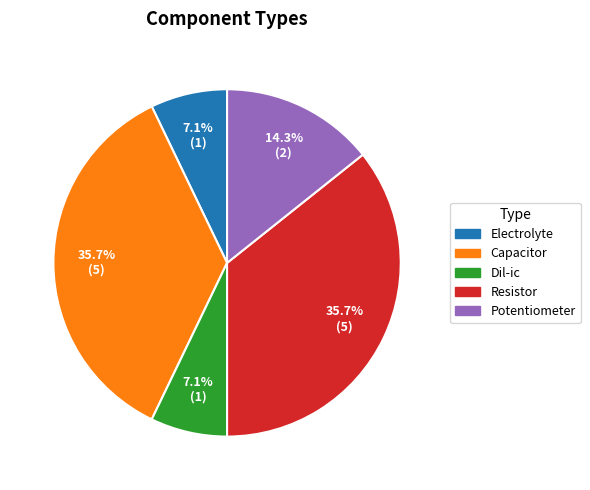

Approximately how many times larger is the value at Potentiometer compared to Capacitor?

0.4